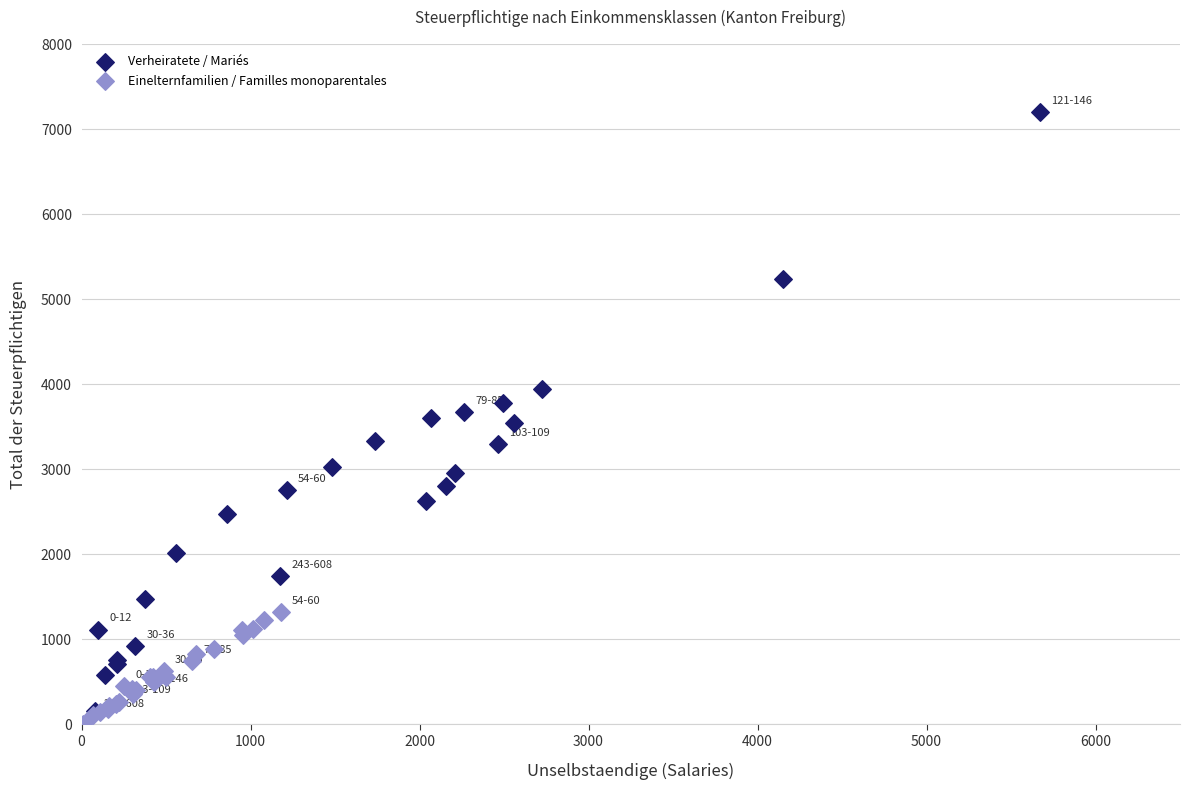

Which series contains the highest Y value?

Verheiratete / Mariés